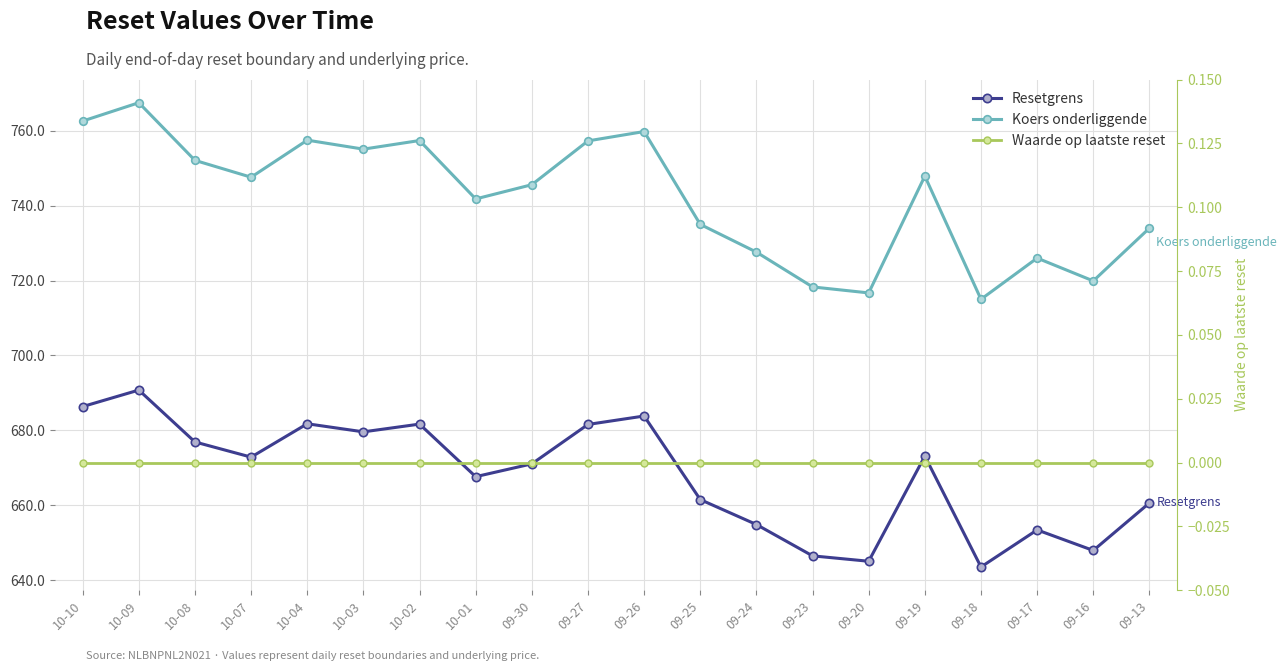

Between 10-09 and 09-30, which series saw the biggest shift?

Koers onderliggende